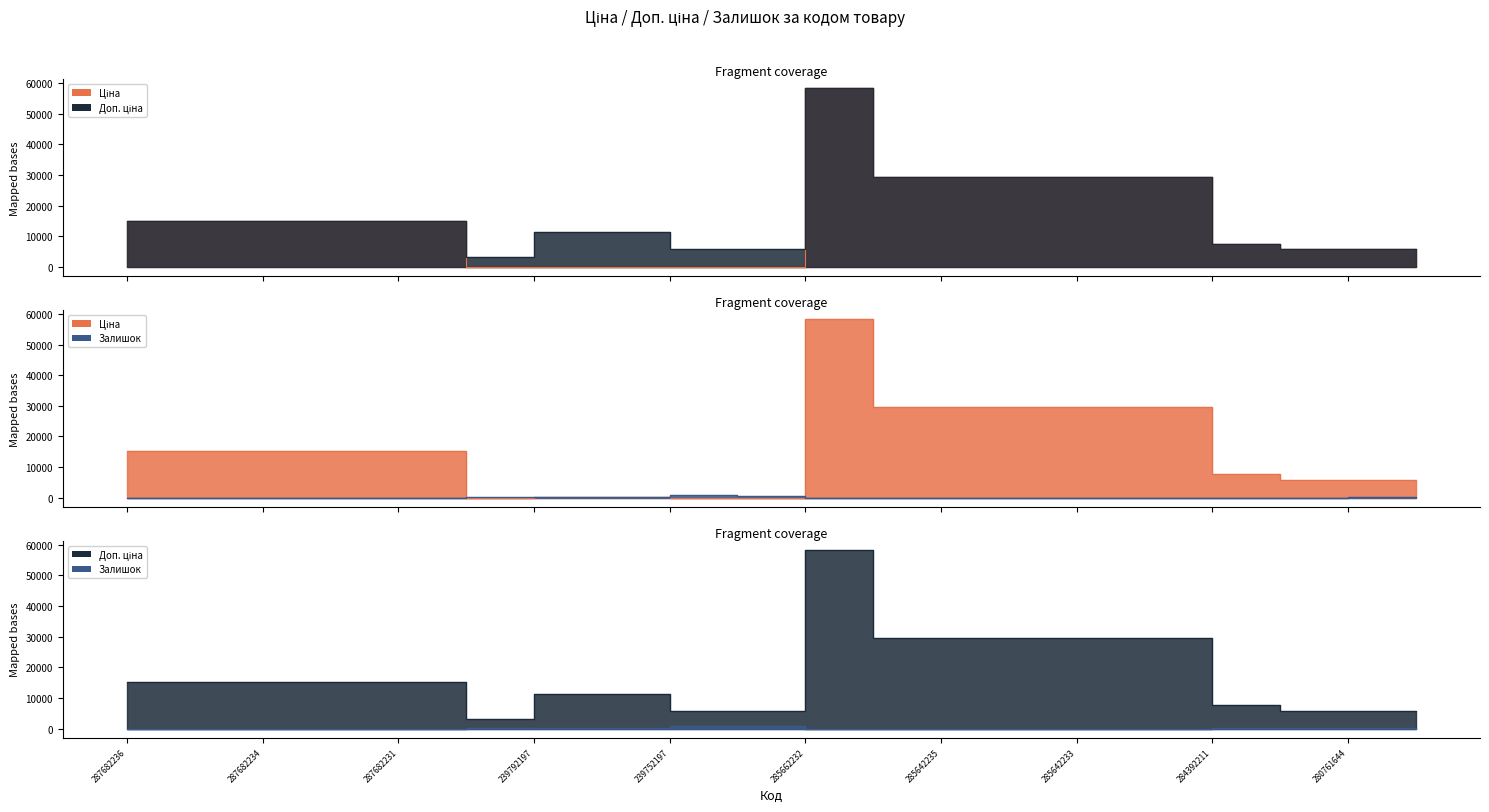

List the series in order of their peak value, lowest first.

Залишок, Ціна, Доп. ціна